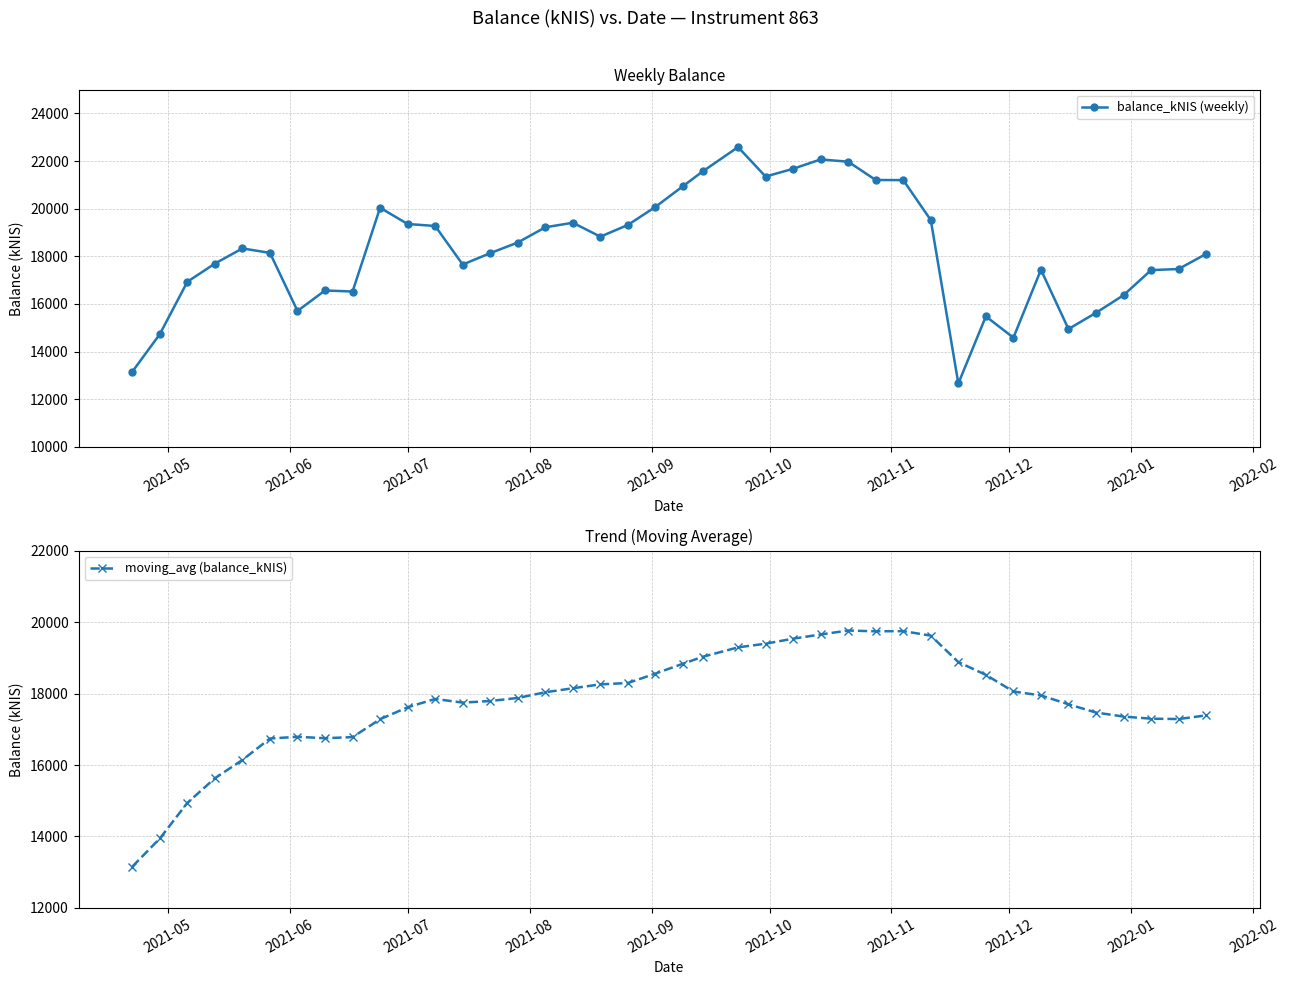

What is the maximum value for moving_avg (balance_kNIS)?

19762.1